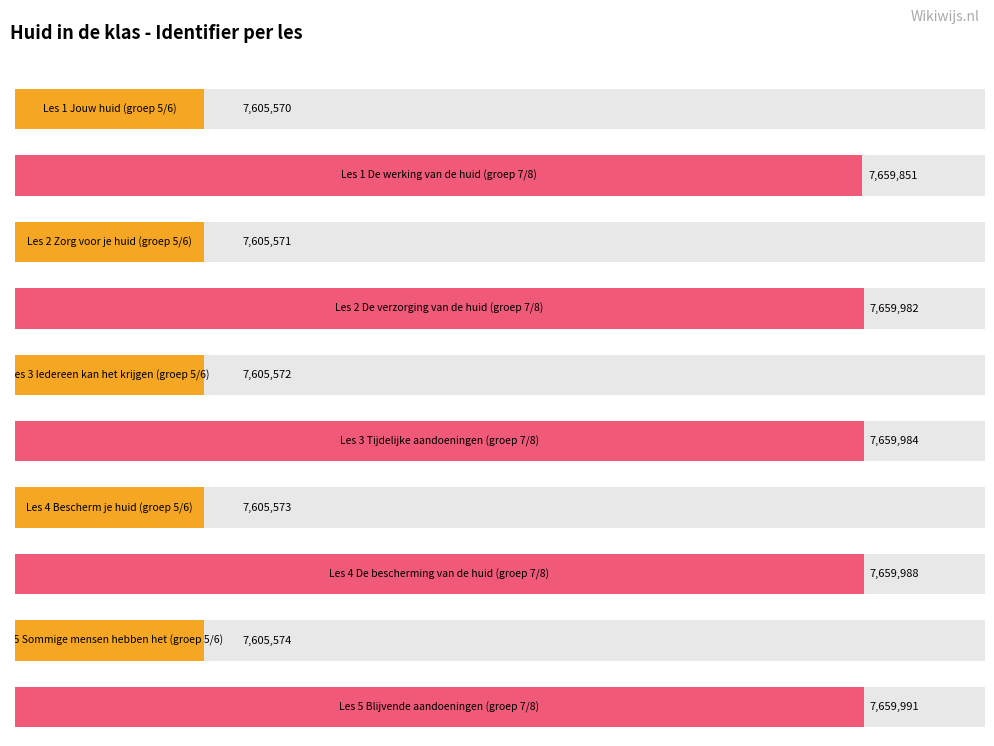

The chart shows a value of 7605574 at Les 5 Sommige mensen hebben het (groep 5/6). True or false?

True